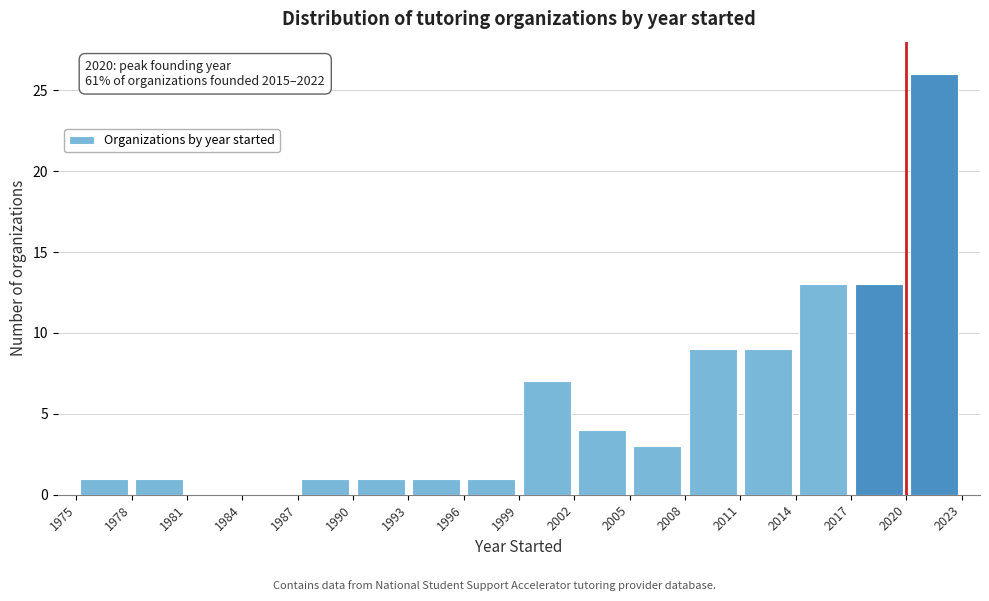

Over which range of the x-axis is the bar tallest?

2020 to 2023